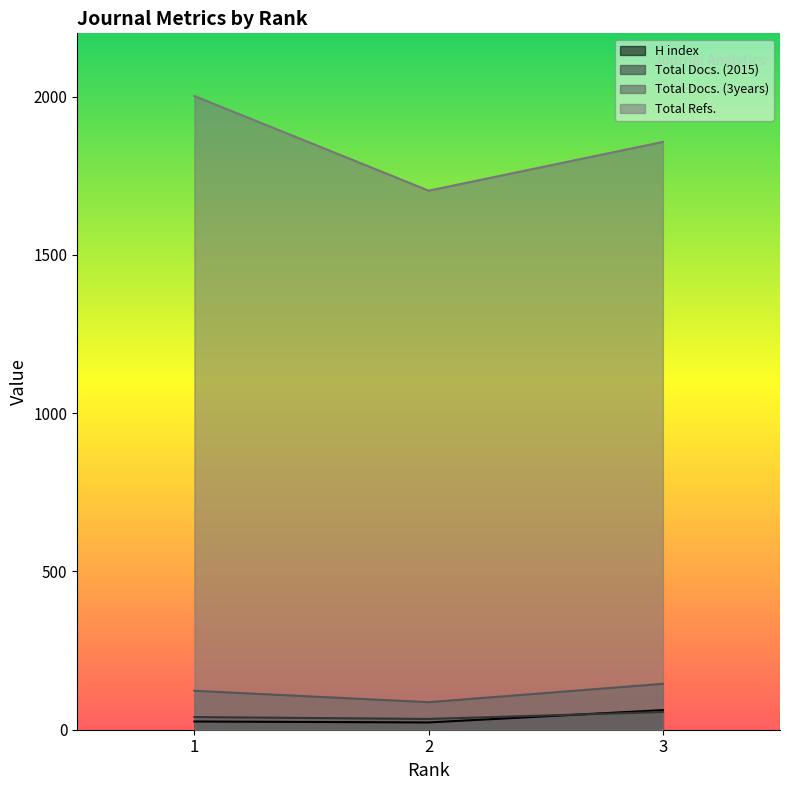

How many data points in H index are above 26?

1